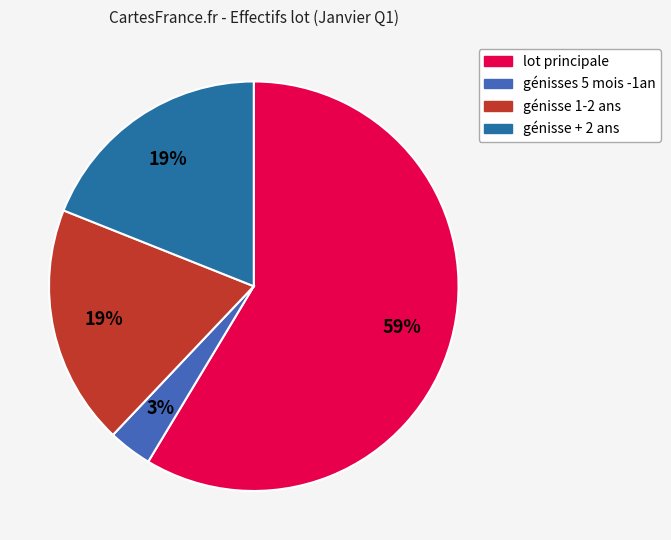

Which has a higher value, génisse 1-2 ans or lot principale?

lot principale